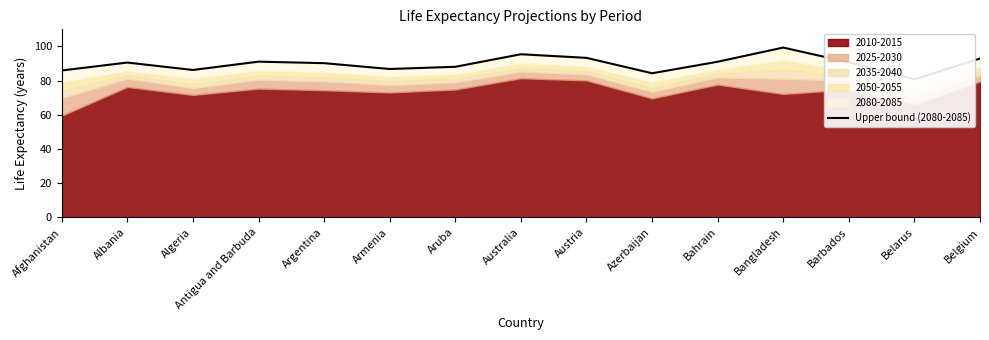

Where is the first local minimum?

Algeria